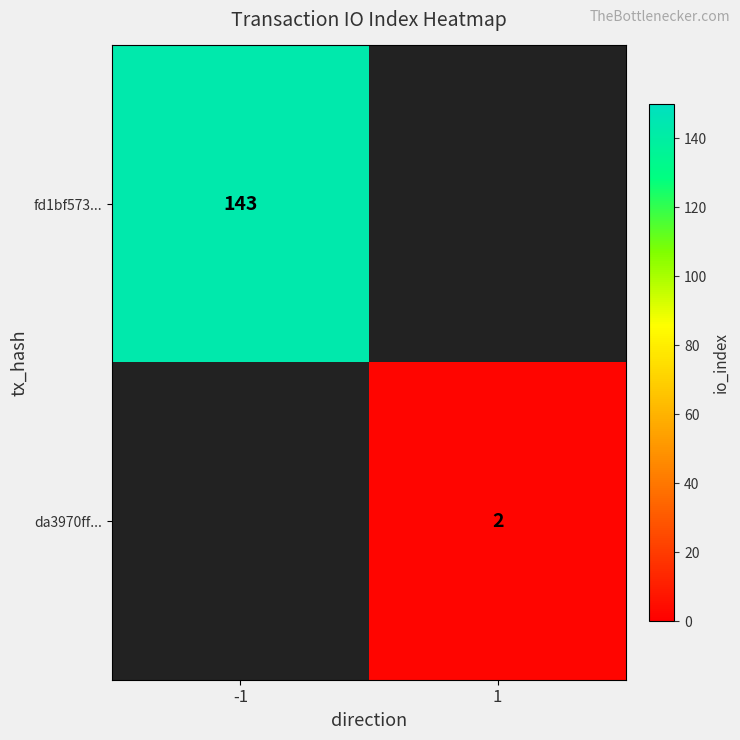

The fd1bf573... series shows 143 at -1. True or false?

True